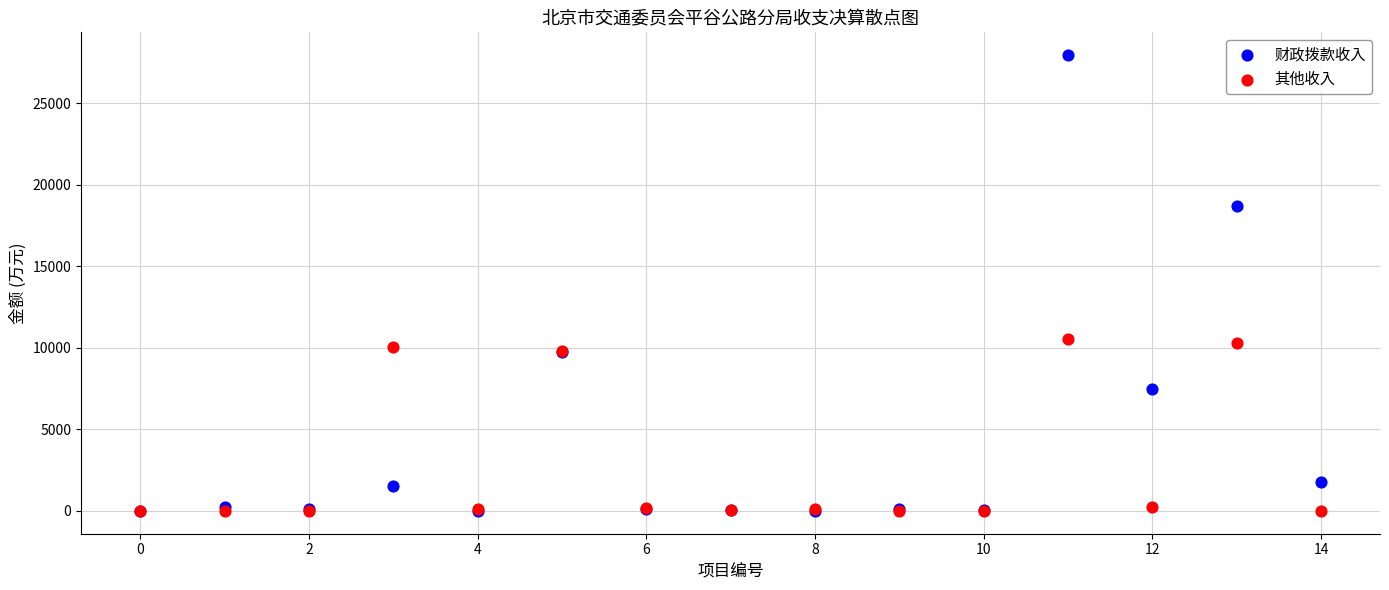

In the 其他收入 series, what Y value is closest to 5267?

9786.9